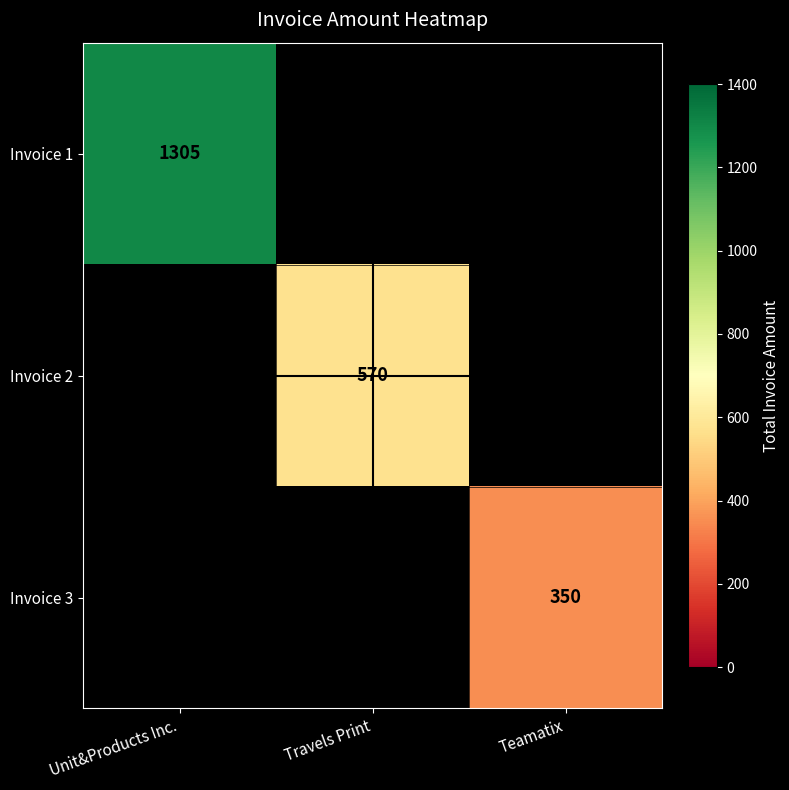

What is the total value across all series at Unit&Products Inc.?

1305